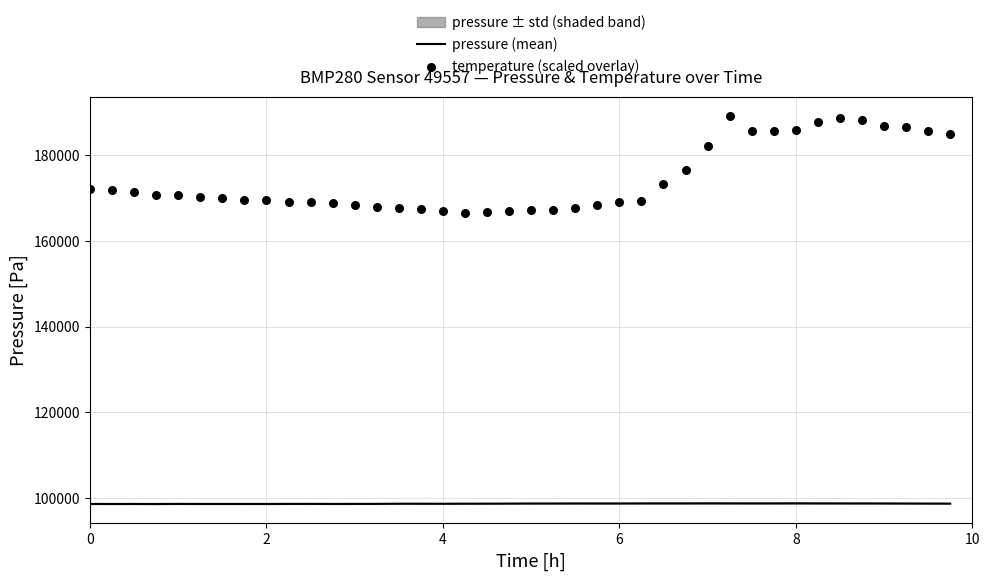

Which series reaches the minimum Y coordinate?

pressure (mean)